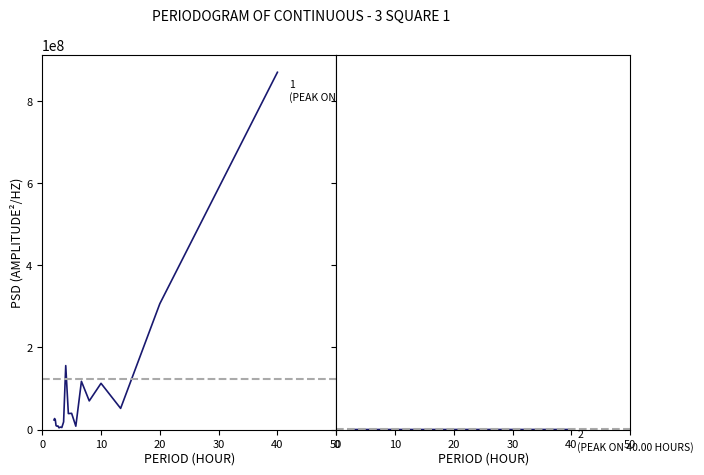

True or false: temperature PSD and pressure PSD cross at least once.

False